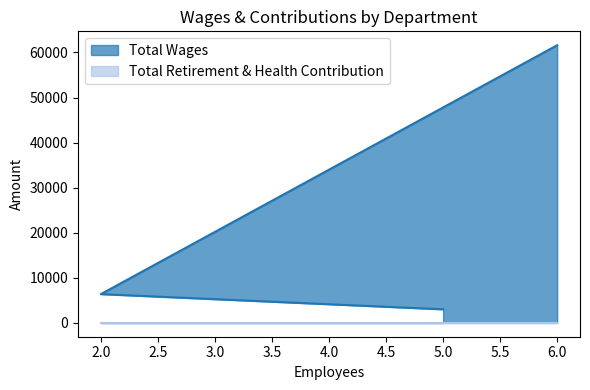

What is the value of the 3rd point from the left?

3000